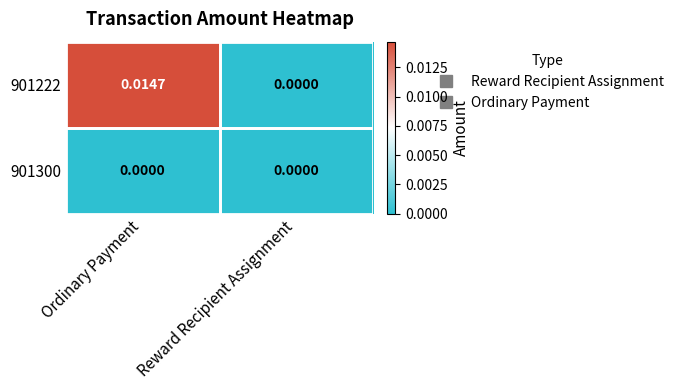

How many positive values does the 901222 series have?

1